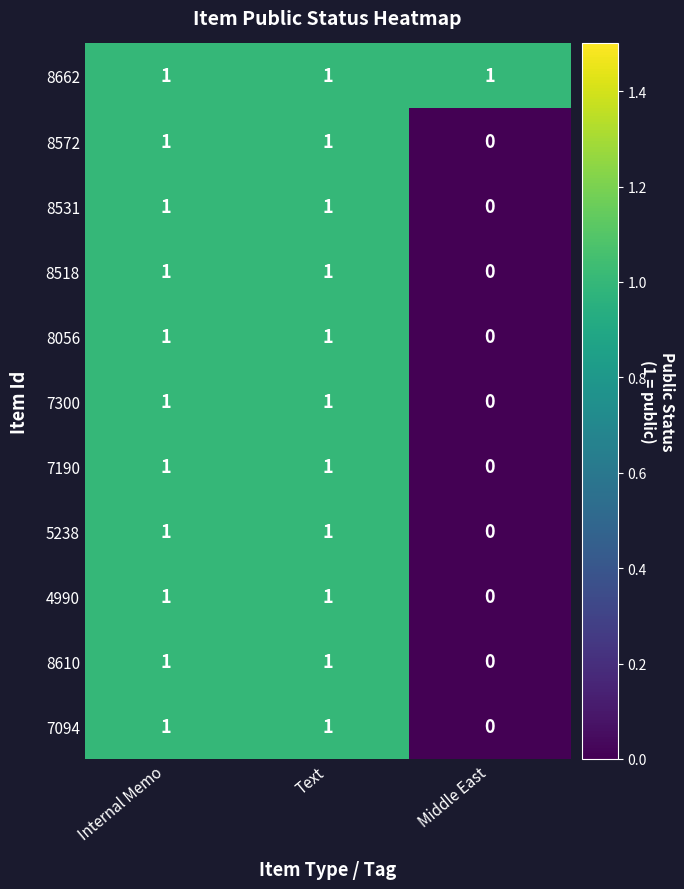

The 7094 series shows 2 at Text. True or false?

False